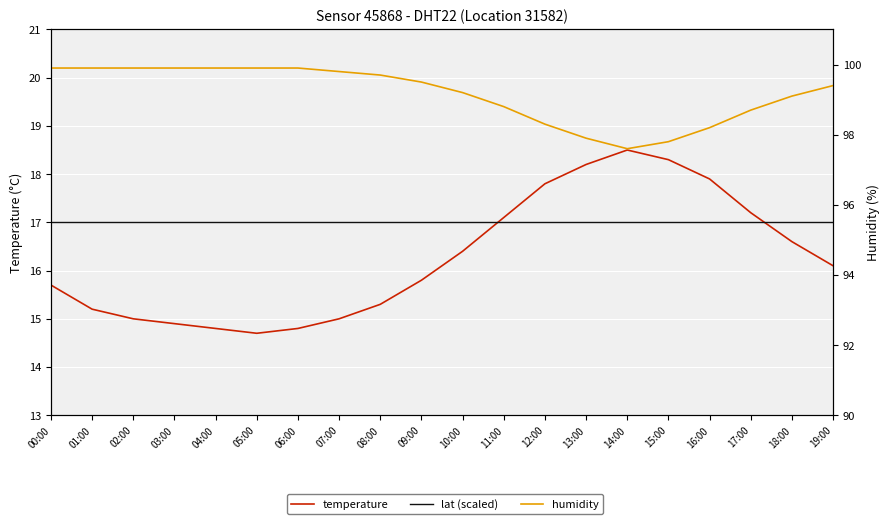

What is the greatest value displayed?

99.9